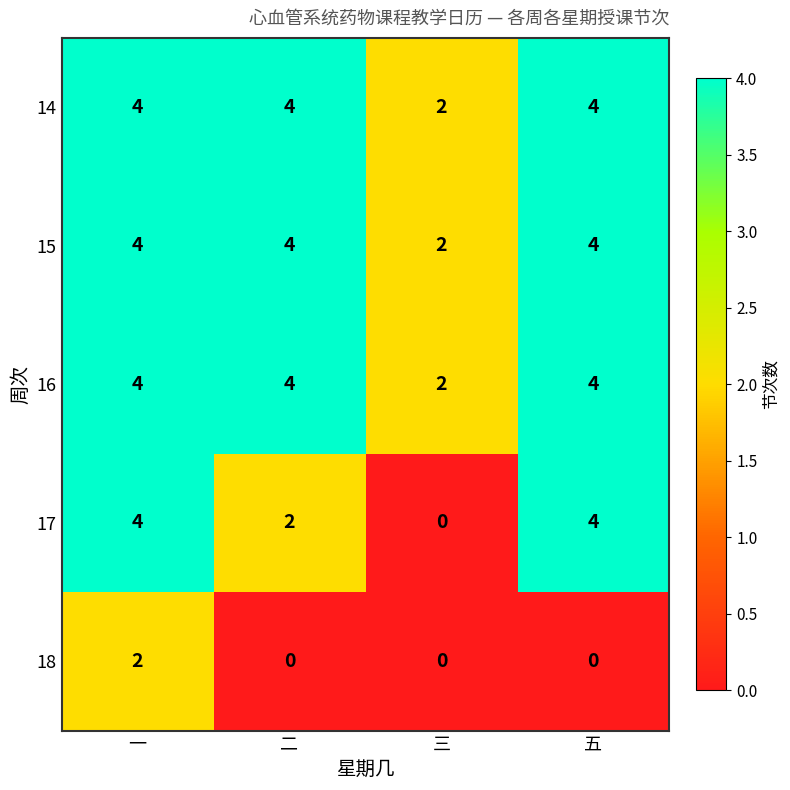

What is the maximum value shown in the chart?

4